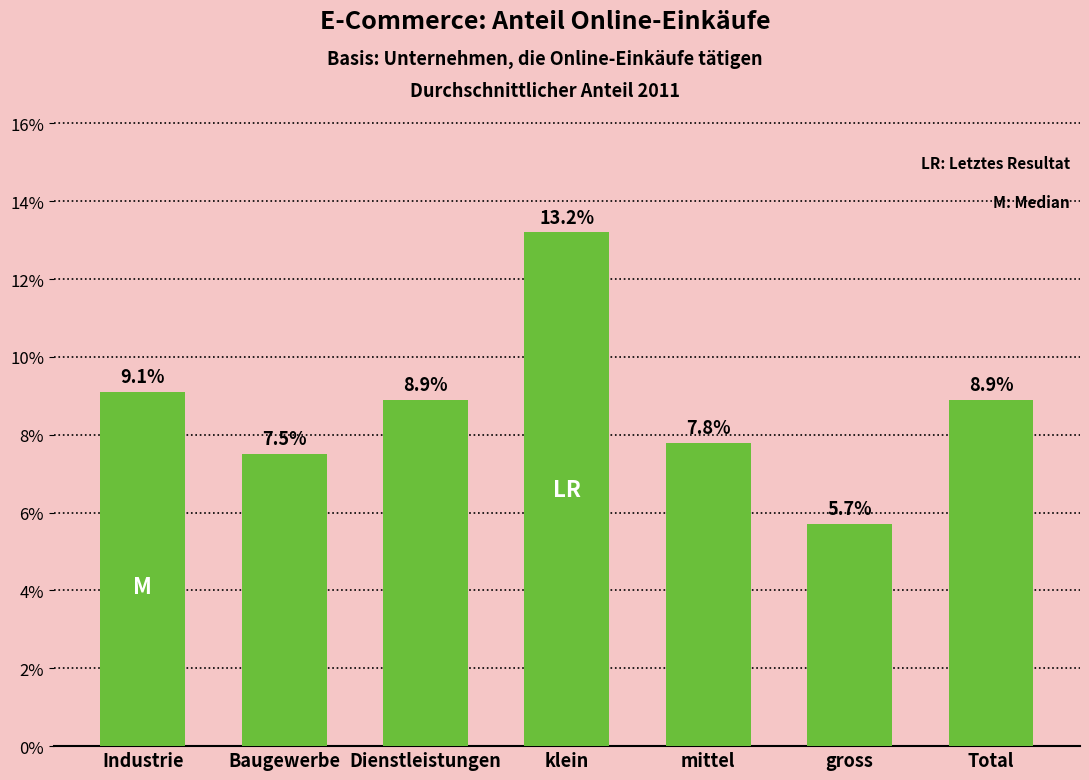

Reading left to right, transcribe all the data shown in this chart.

Industrie=9.1	Baugewerbe=7.5	Dienstleistungen=8.9	klein=13.2	mittel=7.8	gross=5.7	Total=8.9